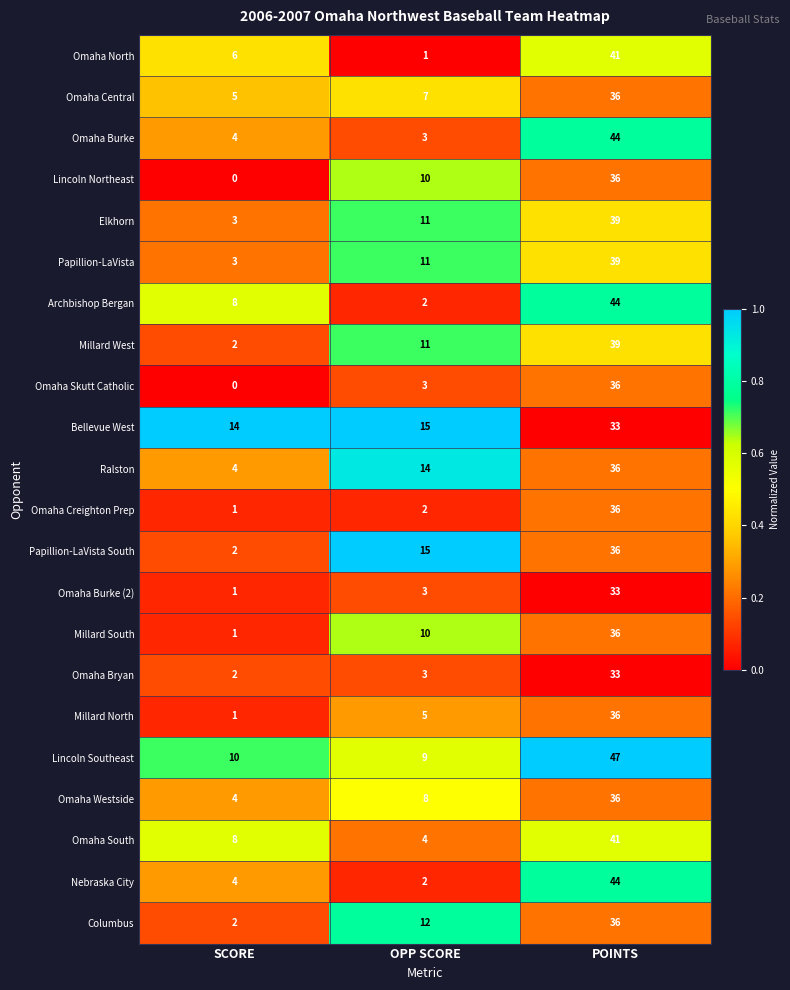

What is the difference between the maximum and minimum values in the Omaha South series?

37